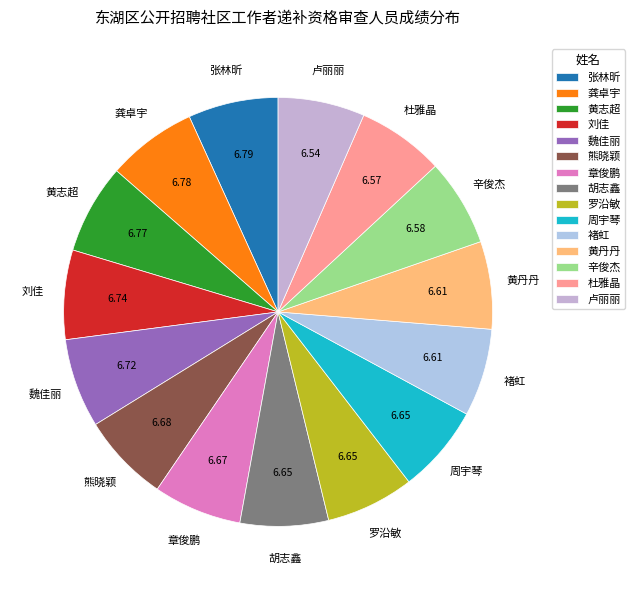

Combined, do 黄志超 and 龚卓宇 account for over 50%?

No